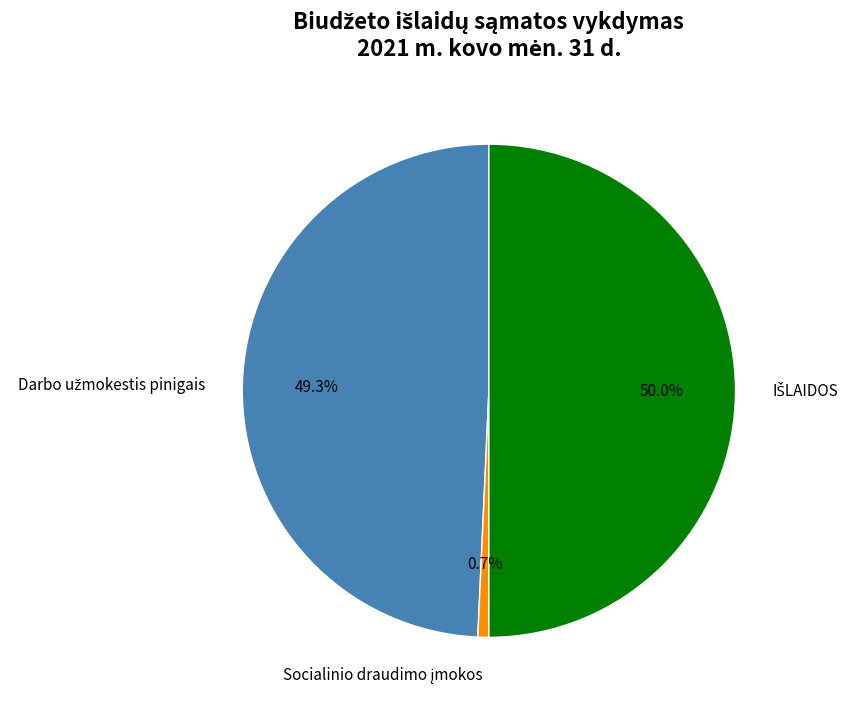

How many segments does this pie chart have?

3